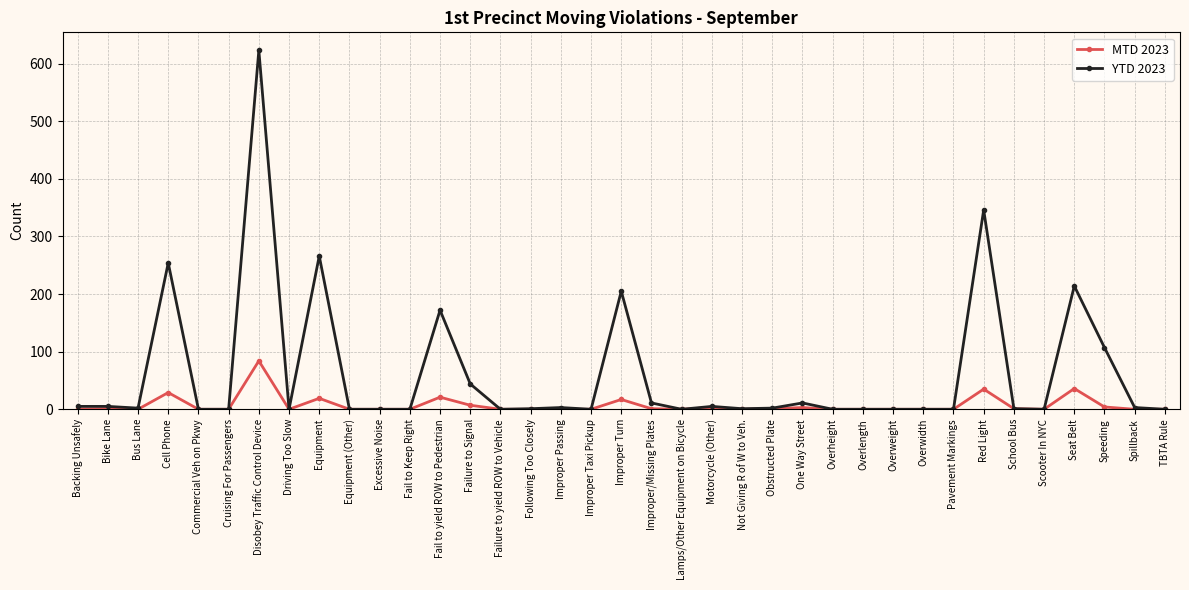

Rank the series by their maximum value, from lowest to highest.

MTD 2023, YTD 2023